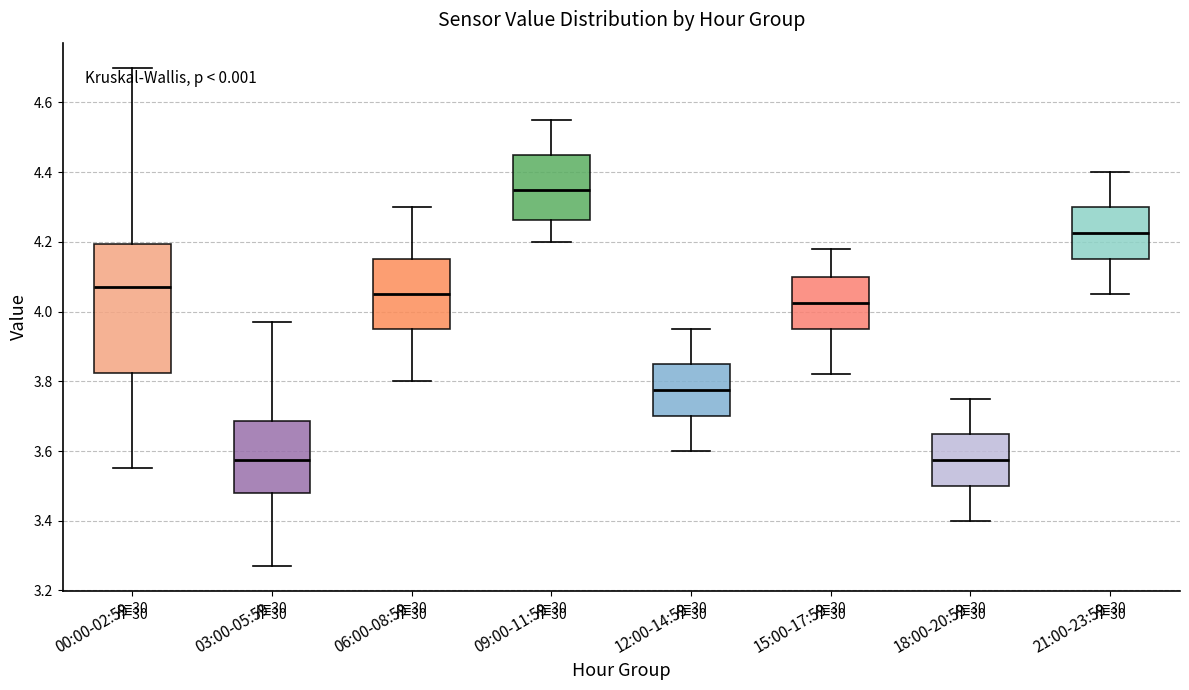

Where is the lower edge of the box for 09:00-11:59 on the y-axis? The values are not printed on the chart, so give them approximately, as read against the axis.

4.26